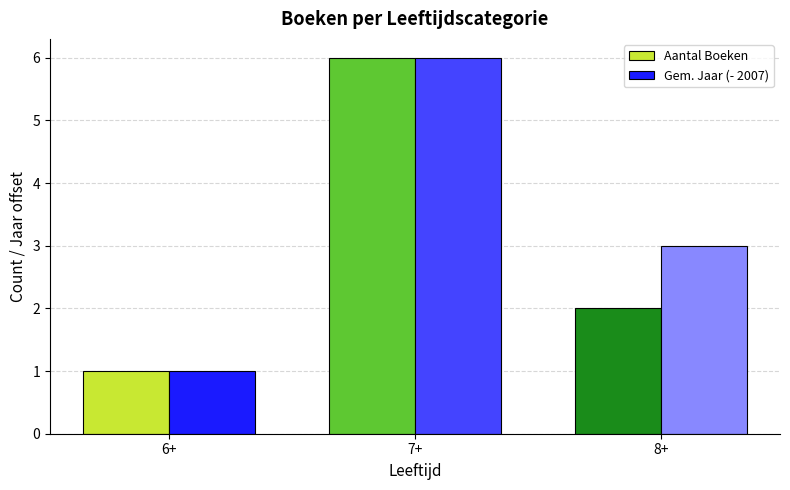

Reading right to left, extract all data points from this chart.

Aantal Boeken: 2	6	1
Gem. Jaar (- 2007): 3	6	1